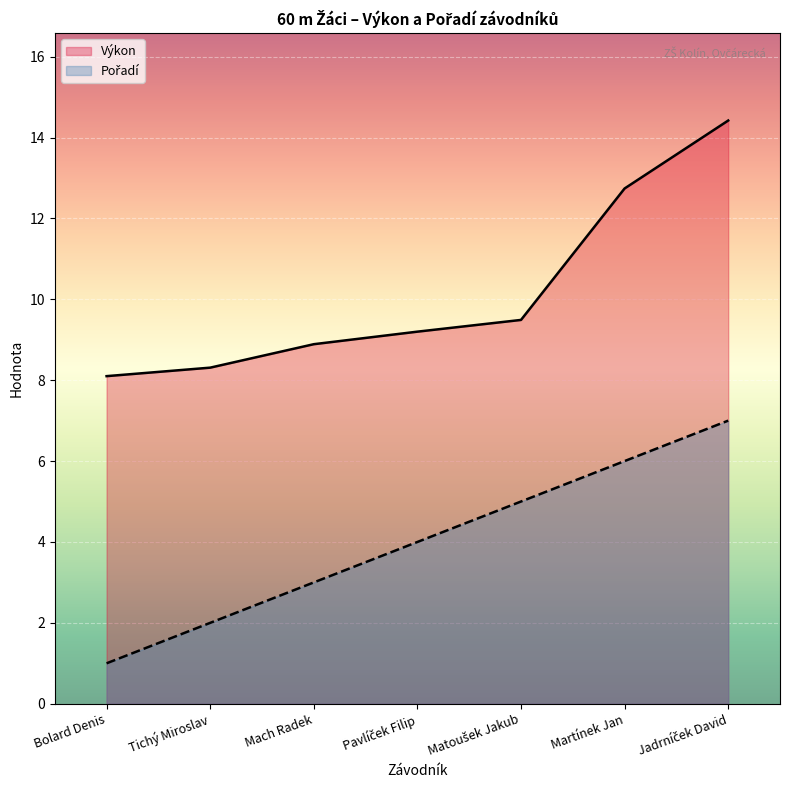

What is the highest value of the Pořadí series?

7.0